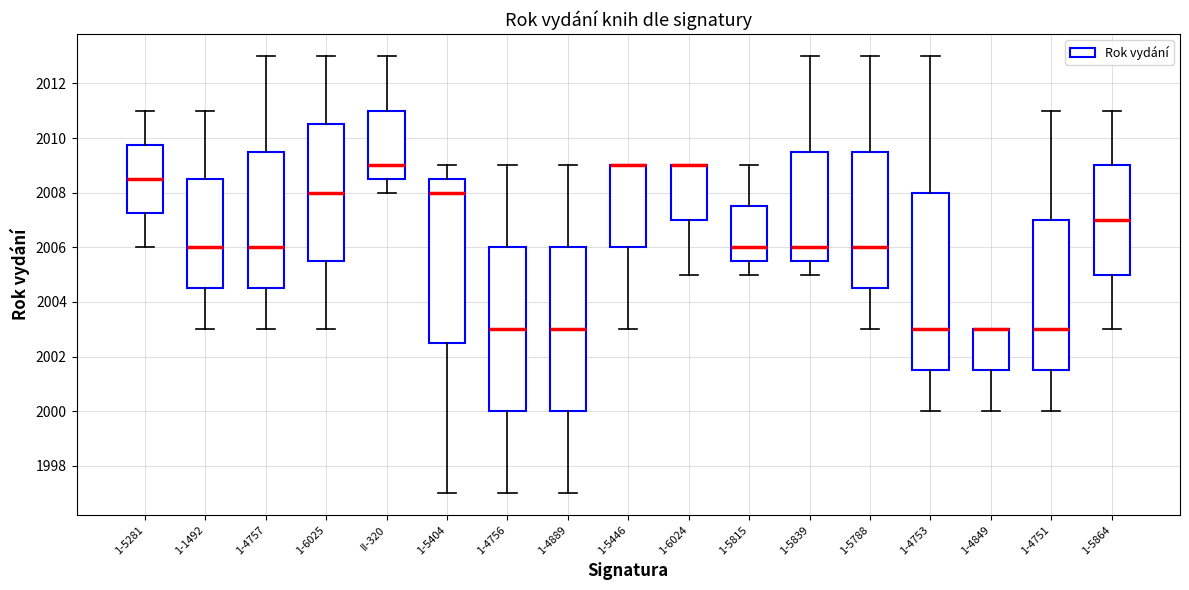

Reading left to right, read every box against the y-axis: the position of its median line, the range the box covers, and the ends of its whiskers. The values are not printed on the chart, so give them approximately, as read against the axis.

1-5281: median 2008.6, box 2007.2 to 2009.8, whiskers 2006.0 to 2011.0
1-1492: median 2006.0, box 2004.6 to 2008.6, whiskers 2003.0 to 2011.0
1-4757: median 2006.0, box 2004.6 to 2009.6, whiskers 2003.0 to 2013.0
1-6025: median 2008.0, box 2005.6 to 2010.6, whiskers 2003.0 to 2013.0
II-320: median 2009.0, box 2008.6 to 2011.0, whiskers 2008.0 to 2013.0
1-5404: median 2008.0, box 2002.6 to 2008.6, whiskers 1997.0 to 2009.0
1-4756: median 2003.0, box 2000.0 to 2006.0, whiskers 1997.0 to 2009.0
1-4889: median 2003.0, box 2000.0 to 2006.0, whiskers 1997.0 to 2009.0
1-5446: median 2009.0 (drawn on the box's upper edge), box 2006.0 to 2009.0, whiskers 2003.0 to 2009.0
1-6024: median 2009.0 (drawn on the box's upper edge), box 2007.0 to 2009.0, whiskers 2005.0 to 2009.0
1-5815: median 2006.0, box 2005.6 to 2007.6, whiskers 2005.0 to 2009.0
1-5839: median 2006.0, box 2005.6 to 2009.6, whiskers 2005.0 to 2013.0
1-5788: median 2006.0, box 2004.6 to 2009.6, whiskers 2003.0 to 2013.0
1-4753: median 2003.0, box 2001.6 to 2008.0, whiskers 2000.0 to 2013.0
1-4849: median 2003.0 (drawn on the box's upper edge), box 2001.6 to 2003.0, whiskers 2000.0 to 2003.0
1-4751: median 2003.0, box 2001.6 to 2007.0, whiskers 2000.0 to 2011.0
1-5864: median 2007.0, box 2005.0 to 2009.0, whiskers 2003.0 to 2011.0